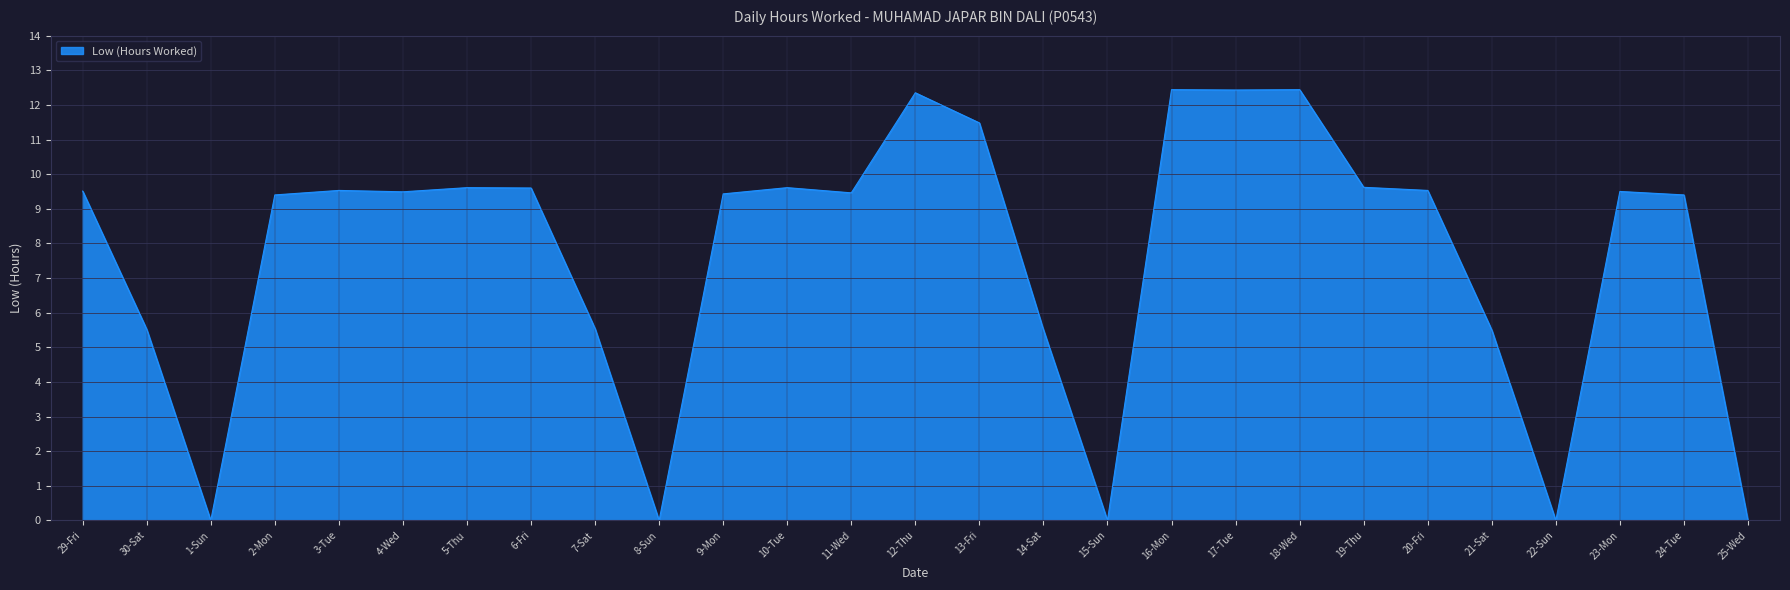

What position from the right is 30-Sat?

26